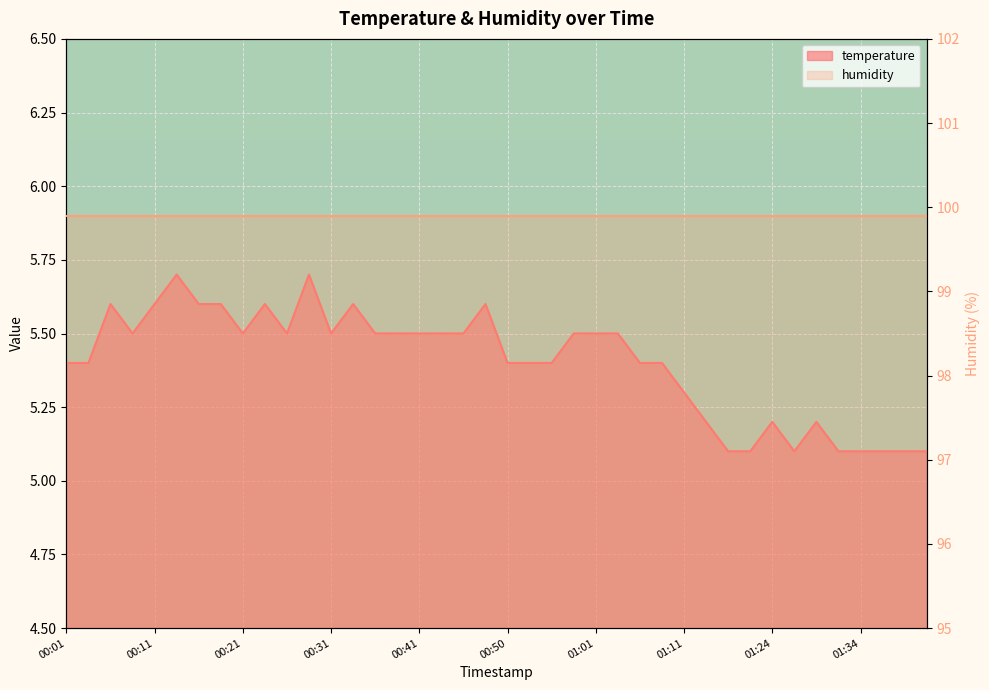

What is the label of the 40th point from the right?

00:01